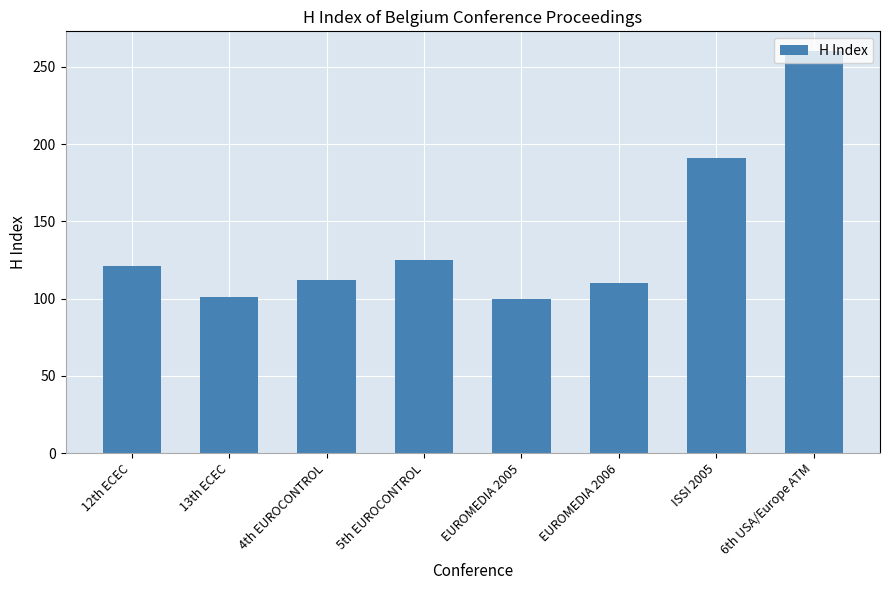

What is the label of the 8th bar from the left?

6th USA/Europe ATM